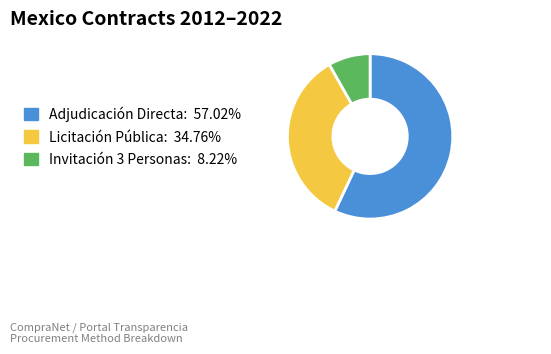

Is there a majority slice in this chart?

Yes